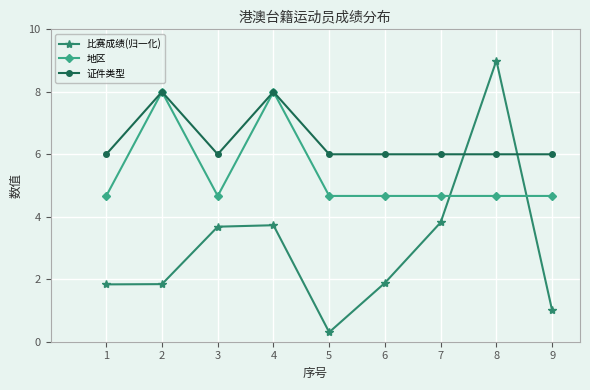

Reading left to right, extract all data points from this chart.

比赛成绩(归一化): 1=1.8	2=1.8	3=3.7	4=3.7	5=0.3	6=1.9	7=3.8	8=9.0	9=1.0
地区: 1=4.7	2=8.0	3=4.7	4=8.0	5=4.7	6=4.7	7=4.7	8=4.7	9=4.7
证件类型: 1=6.0	2=8.0	3=6.0	4=8.0	5=6.0	6=6.0	7=6.0	8=6.0	9=6.0